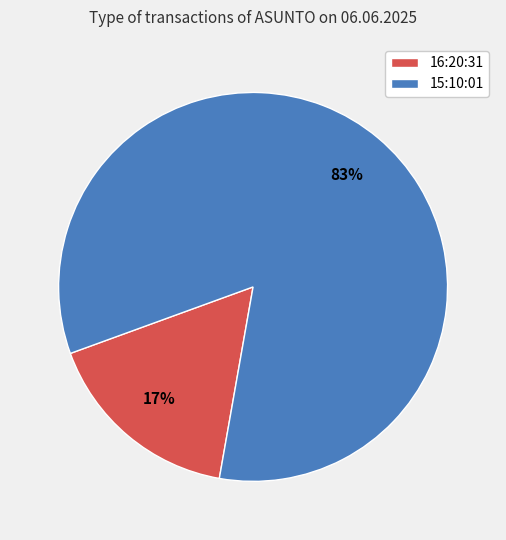

Is it true that 15:10:01 is 83% of the pie?

True